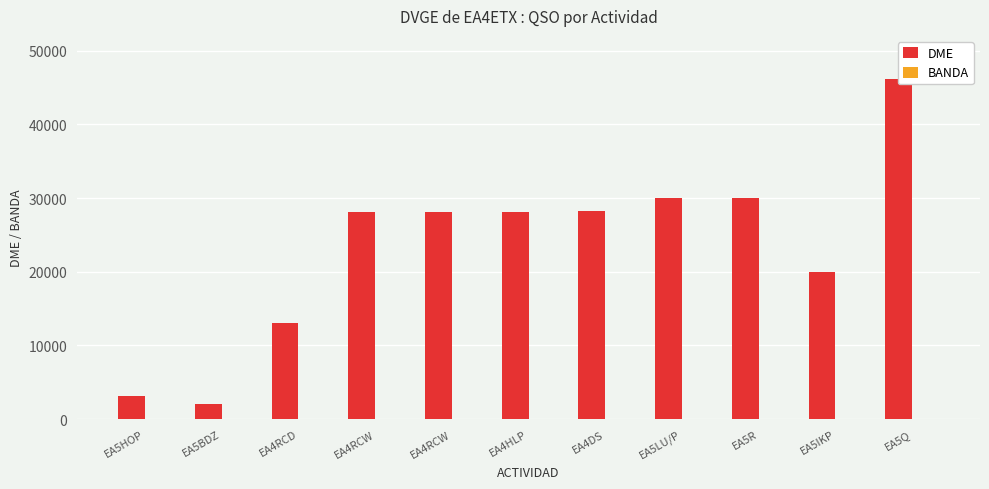

At how many categories does at least one series exceed 9725?

9